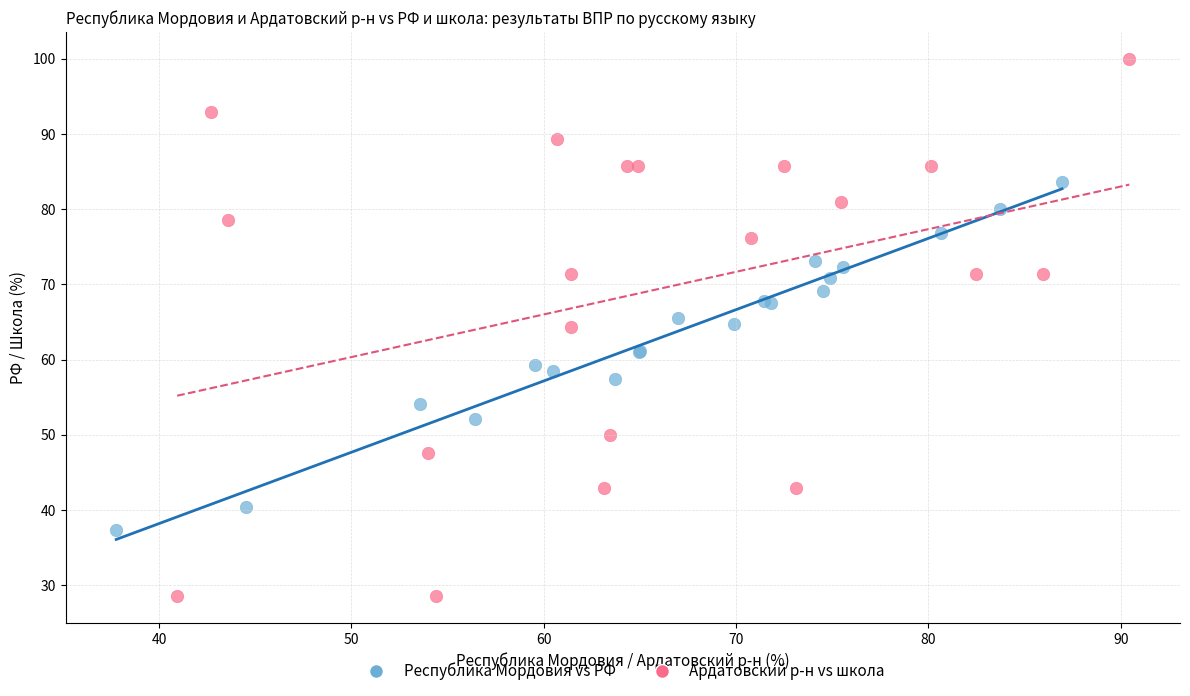

What are all the series names shown in the legend?

Республика Мордовия vs РФ, Ардатовский р-н vs школа